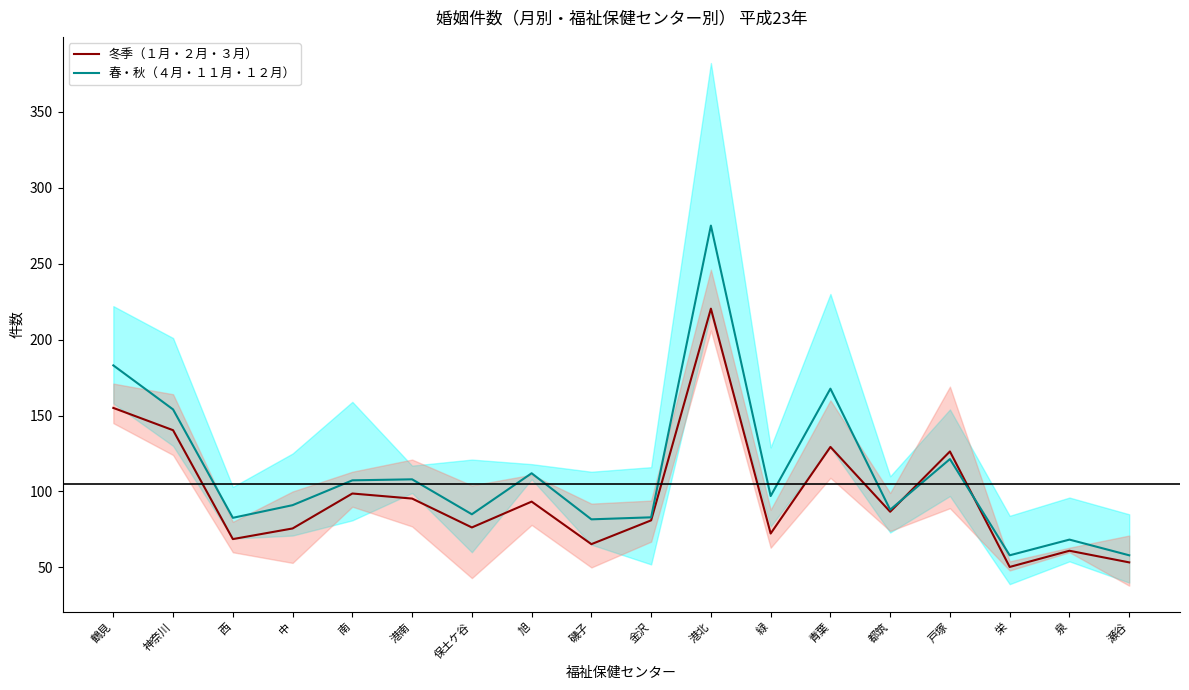

Does the chart have visible grid lines?

No